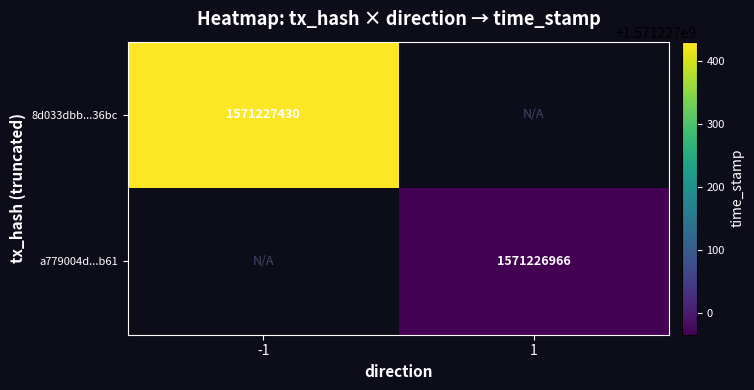

Reading right to left, extract all data points from this chart.

8d033dbb87a9f7906f9d7ad27427948596a36bc: 1571227430	-1
a779004dd0537462657a1f5970c4dbfa6d17b61: 1571226966	1